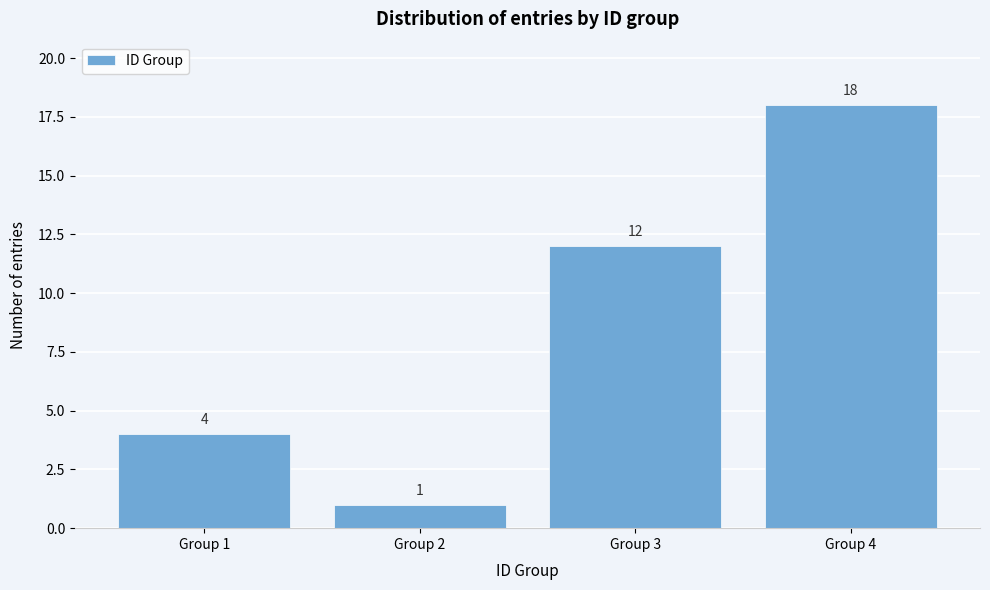

Reading right to left, what are all the values shown in this chart?

18	12	1	4